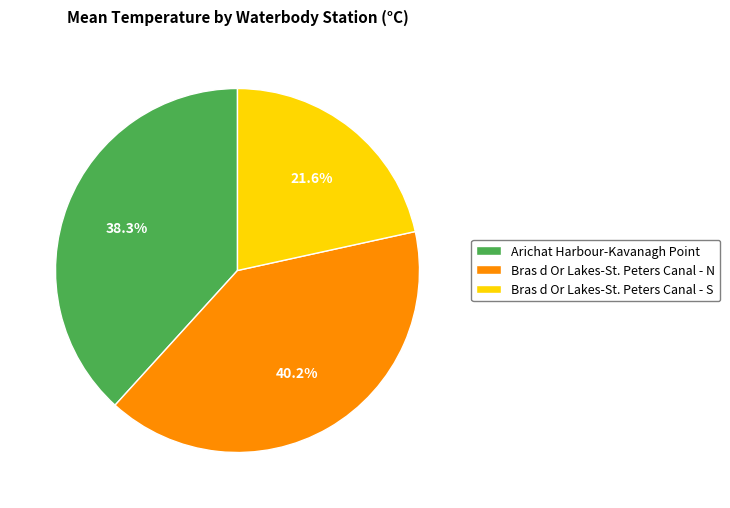

The Bras d Or Lakes-St. Peters Canal - S slice represents 9% of the pie. True or false?

False